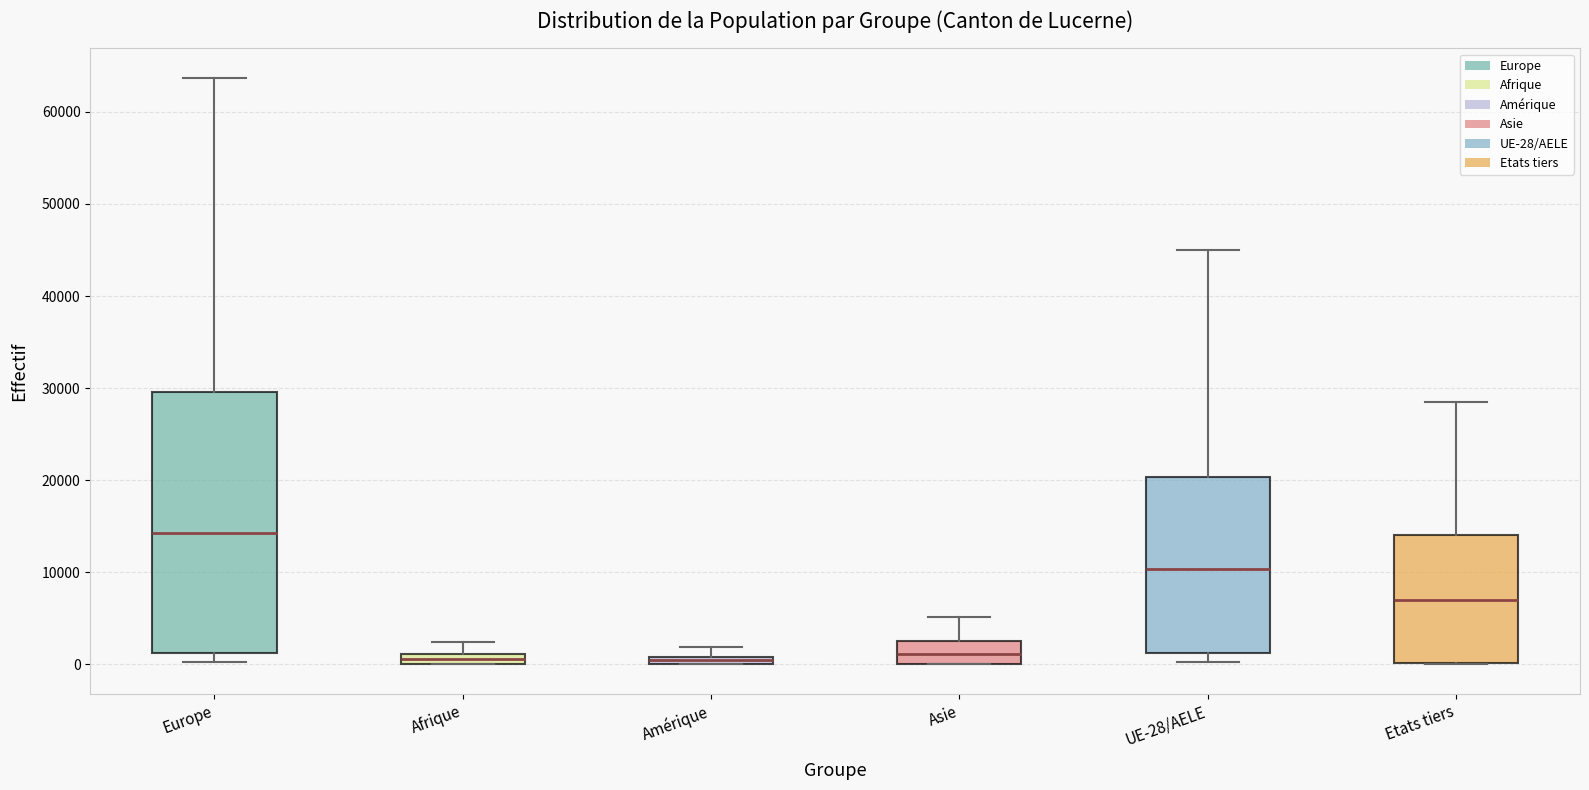

Which box's median line is the highest?

Europe